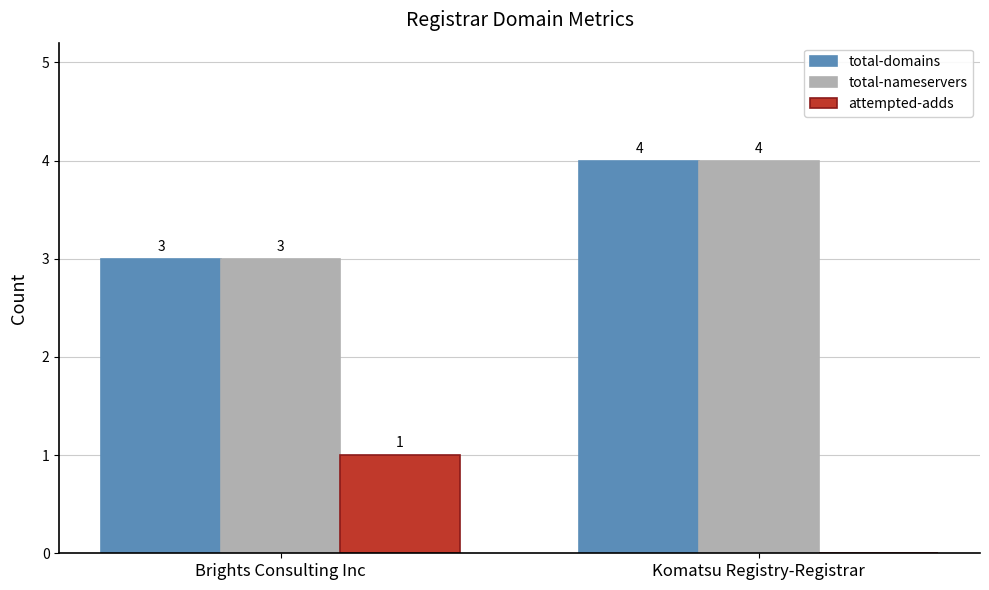

What is the sum of all total-domains values?

7